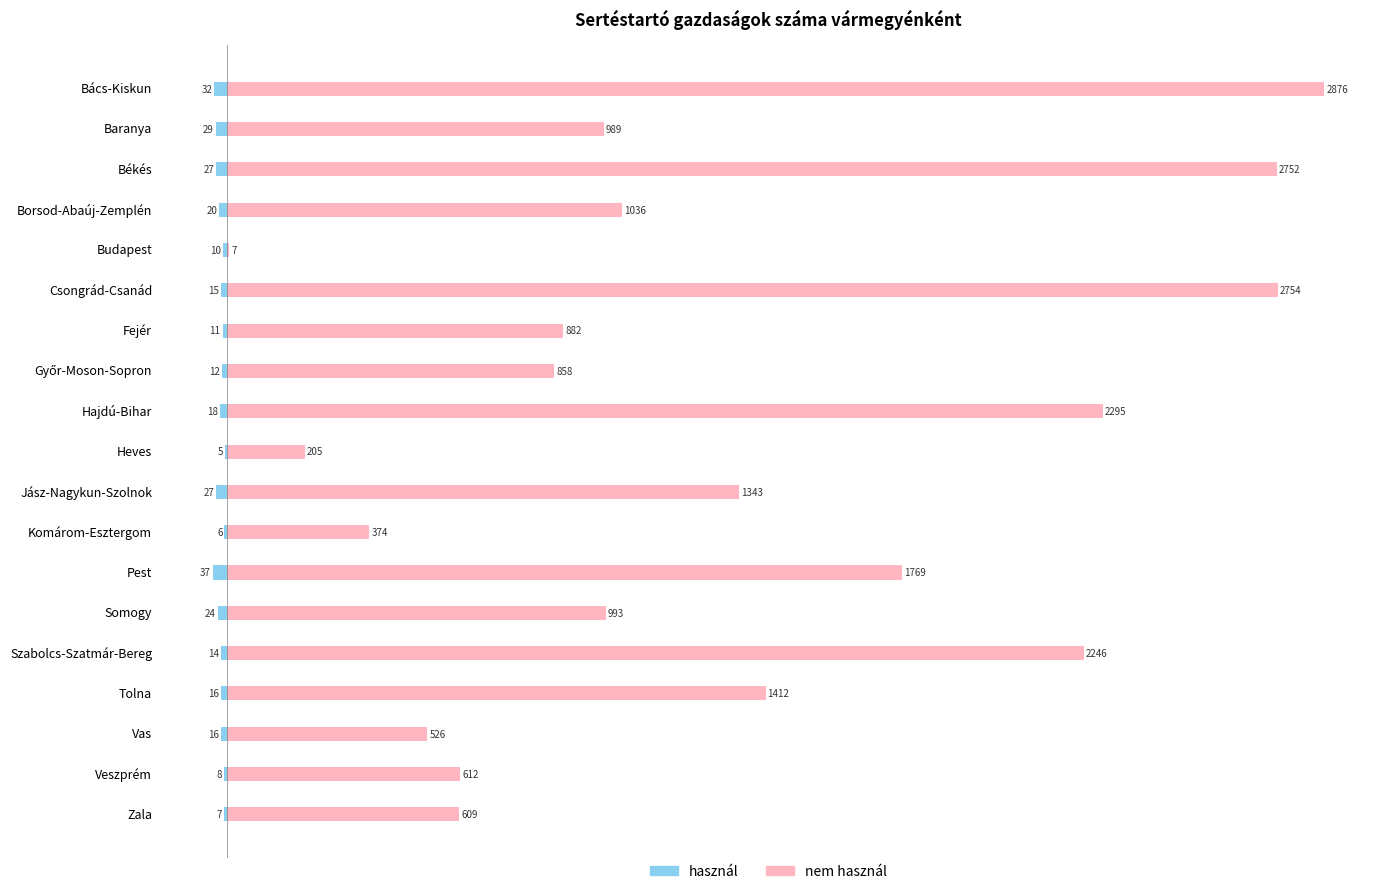

Is the value of nem használ at Zala greater than the value of használ at Vas?

Yes